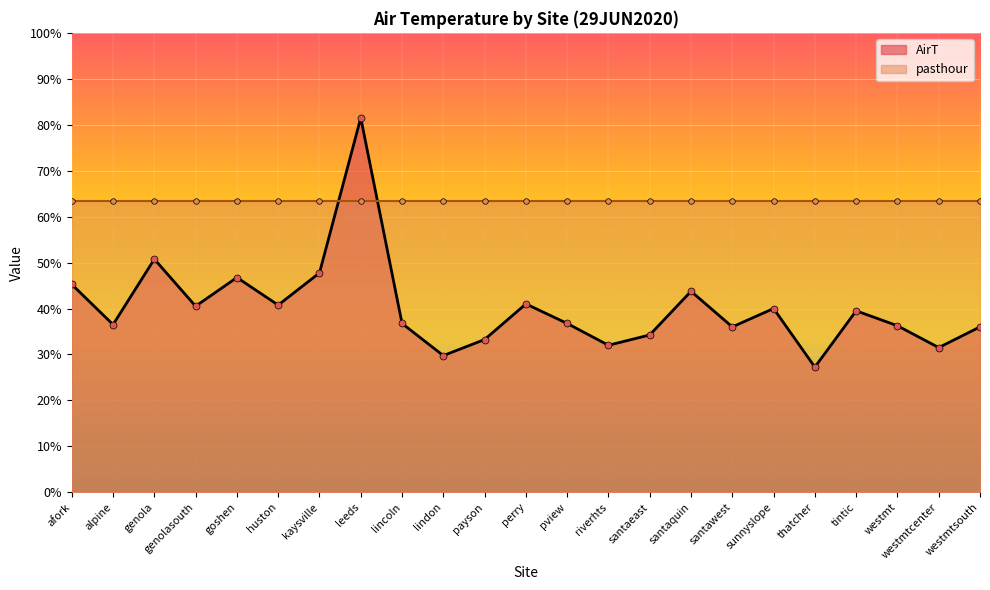

The value at westmt is 36.2. True or false?

True